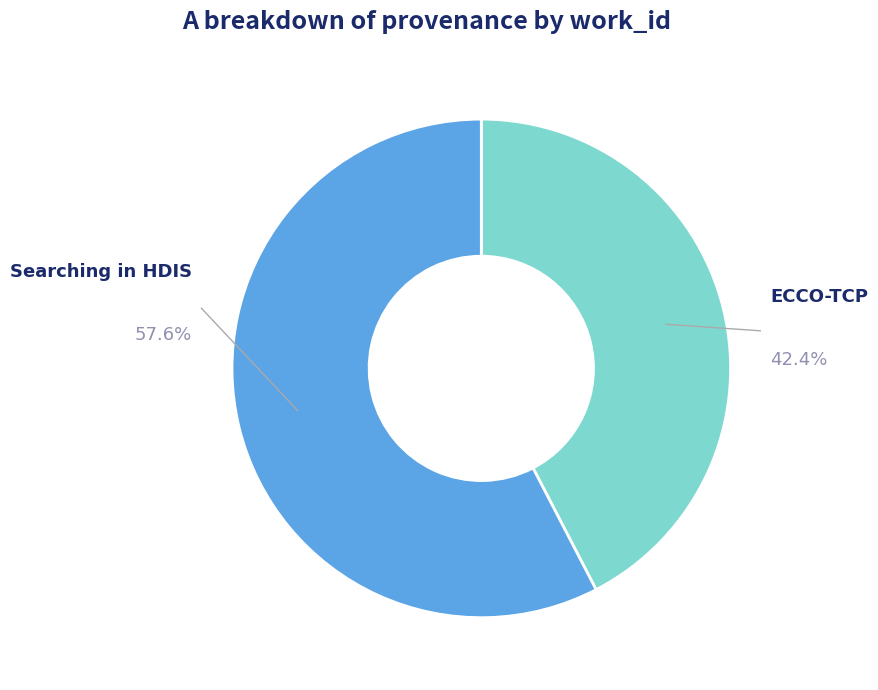

Is there any slice that represents more than half of the pie?

Yes